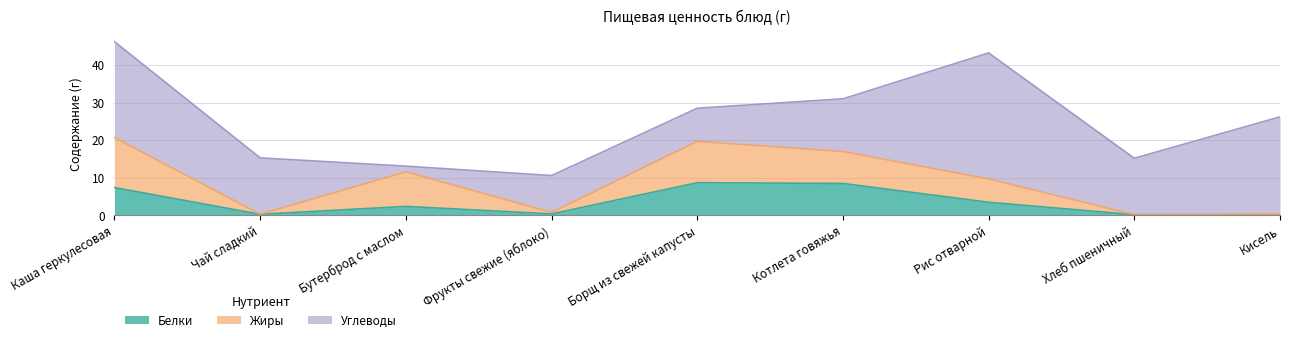

What is the approximate value of Углеводы at Каша геркулесовая?

25.5